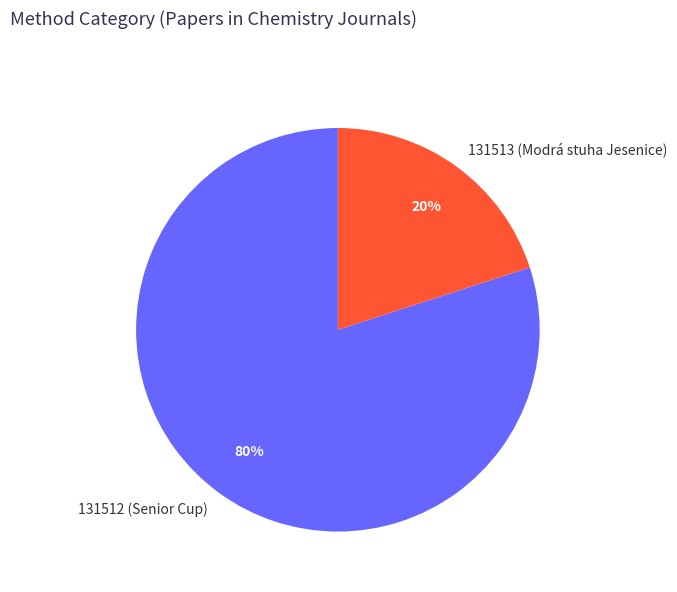

To the nearest percent, what is the difference between the 131513 and 131512 slice percentages?

60%